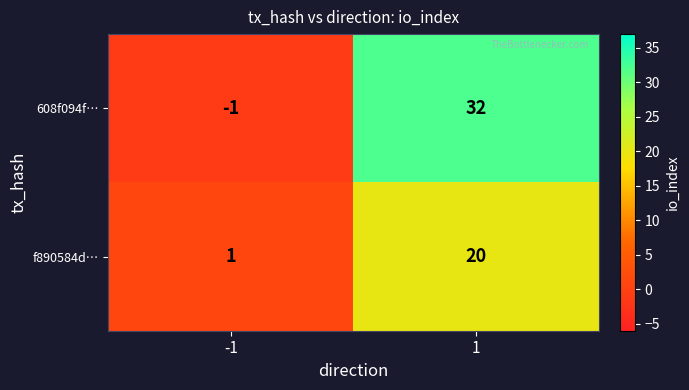

What is the spread (max minus min) of values at -1?

2